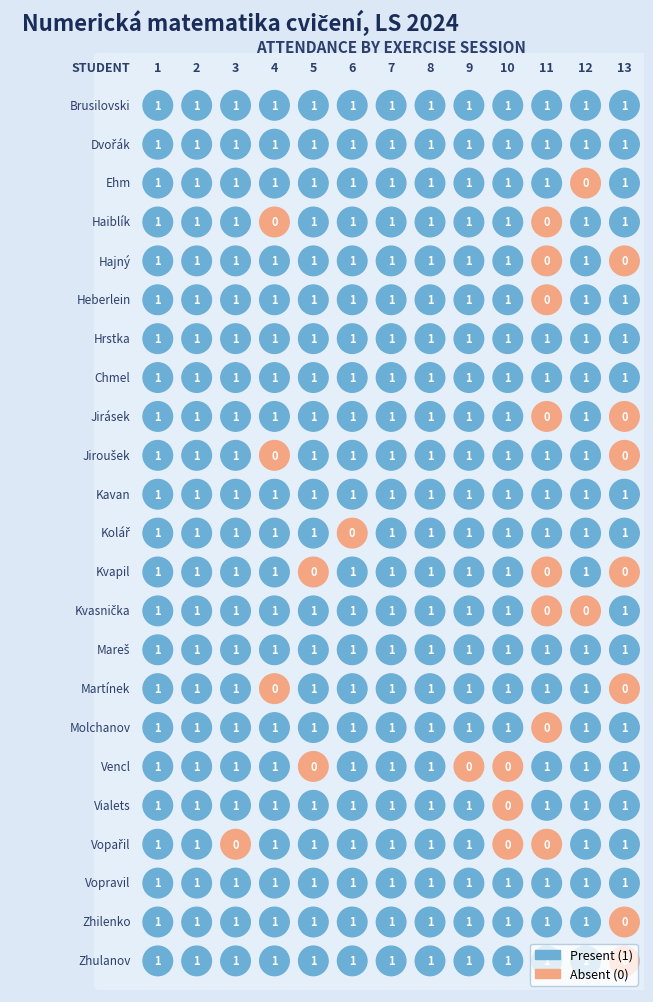

At 1, list the series in order from smallest to largest.

Brusilovski, Dvořák, Ehm, Haiblík, Hajný, Heberlein, Hrstka, Chmel, Jirásek, Jiroušek, Kavan, Kolář, Kvapil, Kvasnička, Mareš, Martínek, Molchanov, Vencl, Vialets, Vopařil, Vopravil, Zhilenko, Zhulanov